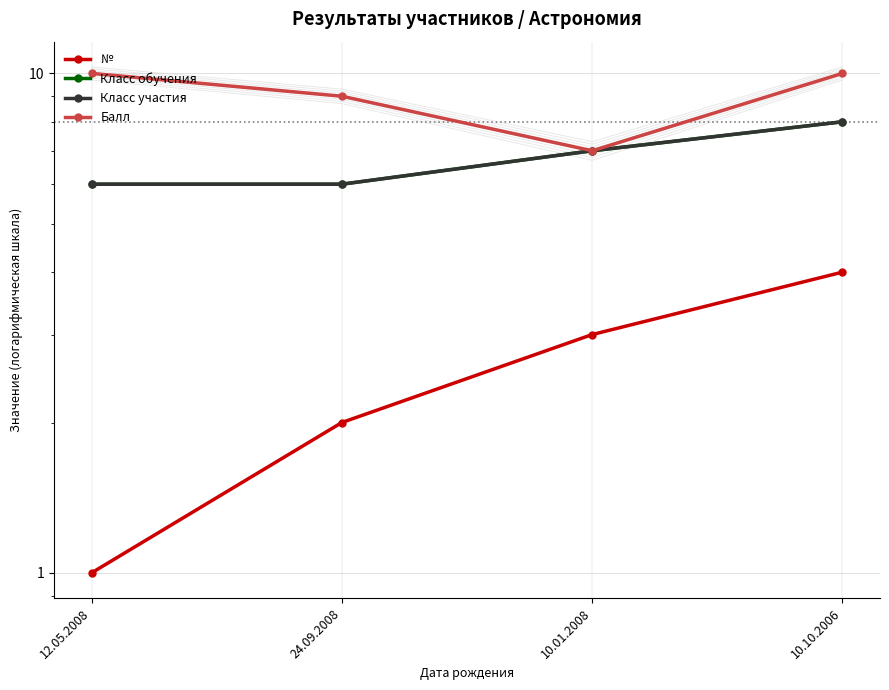

Which series changed the most between 12.05.2008 and 10.01.2008?

Балл